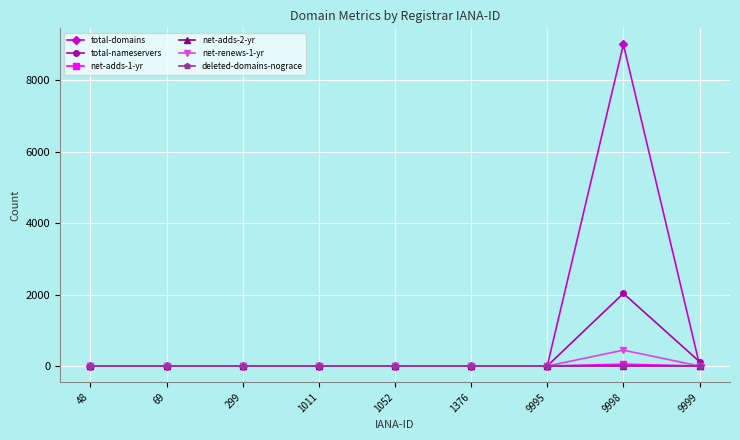

How many categories are shown in the chart?

9